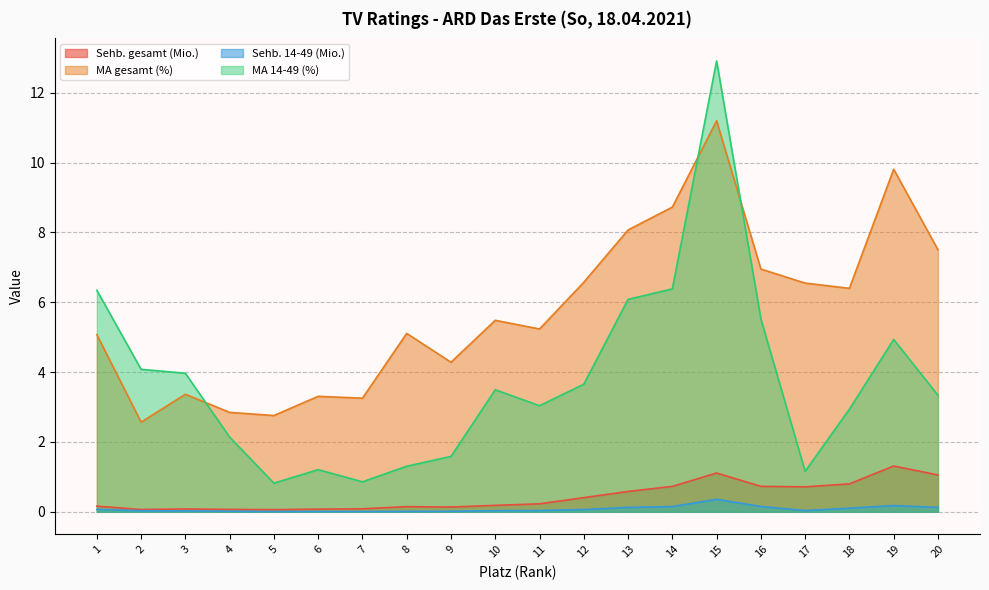

What is the sum of all Sehb. gesamt (Mio.) values?

8.7